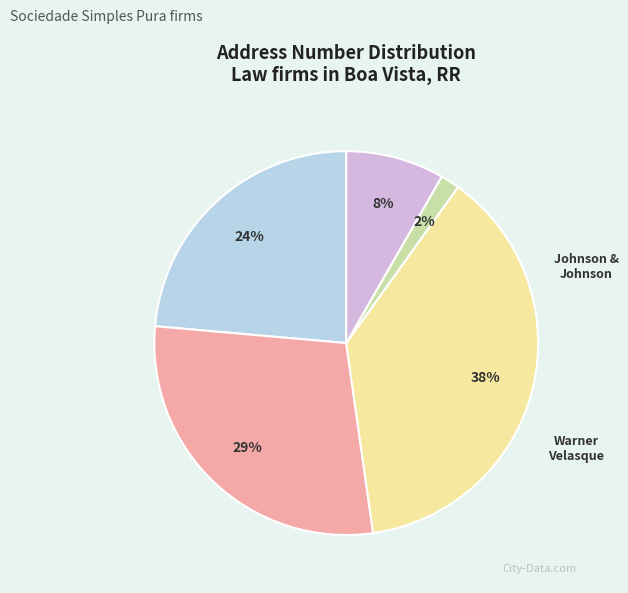

To the nearest percent, what is the average slice percentage?

20%